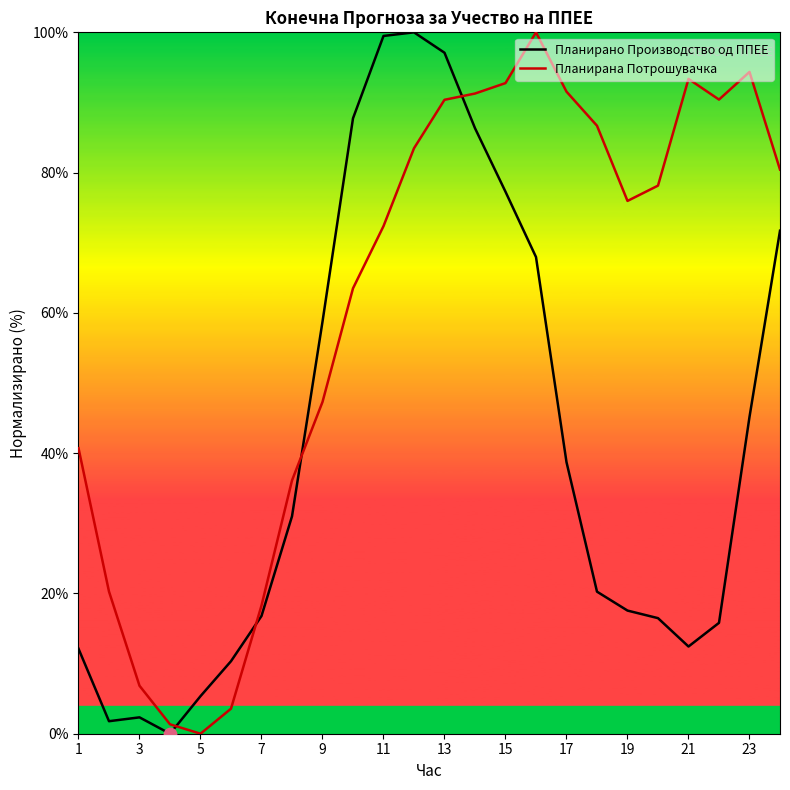

Which series has the largest Y range (max minus min)?

Планирано Производство од ППЕЕ